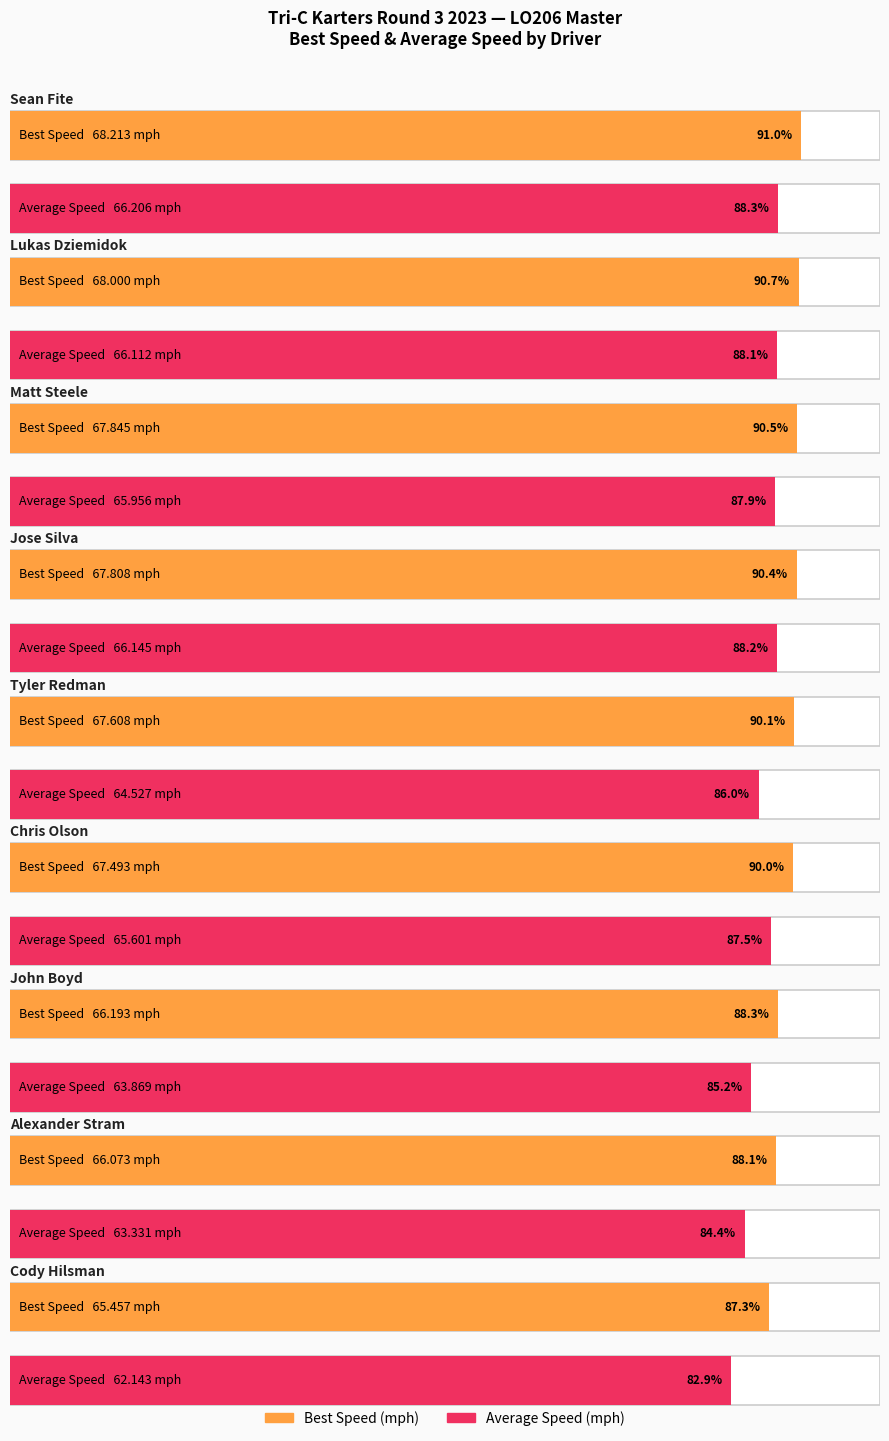

What is the label of the 9th bar from the left?

Cody Hilsman